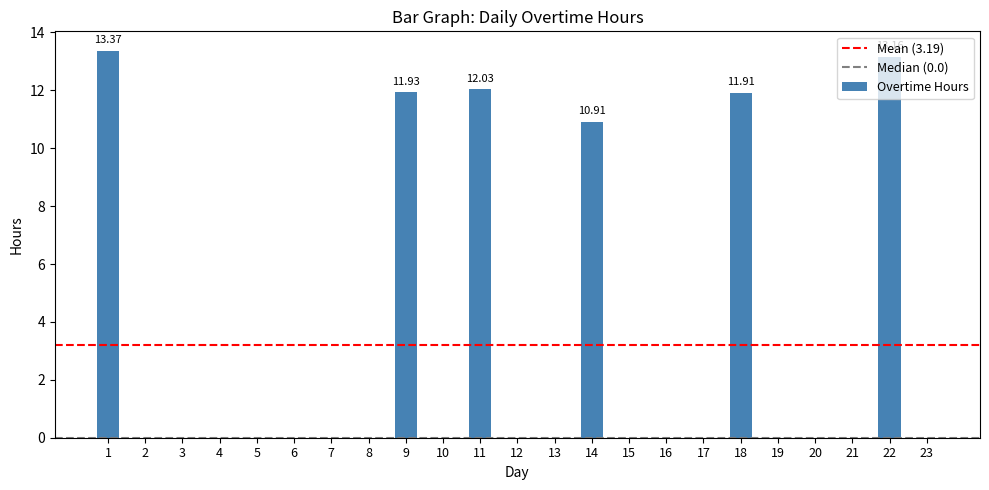

Which category has the highest value across all series?

1